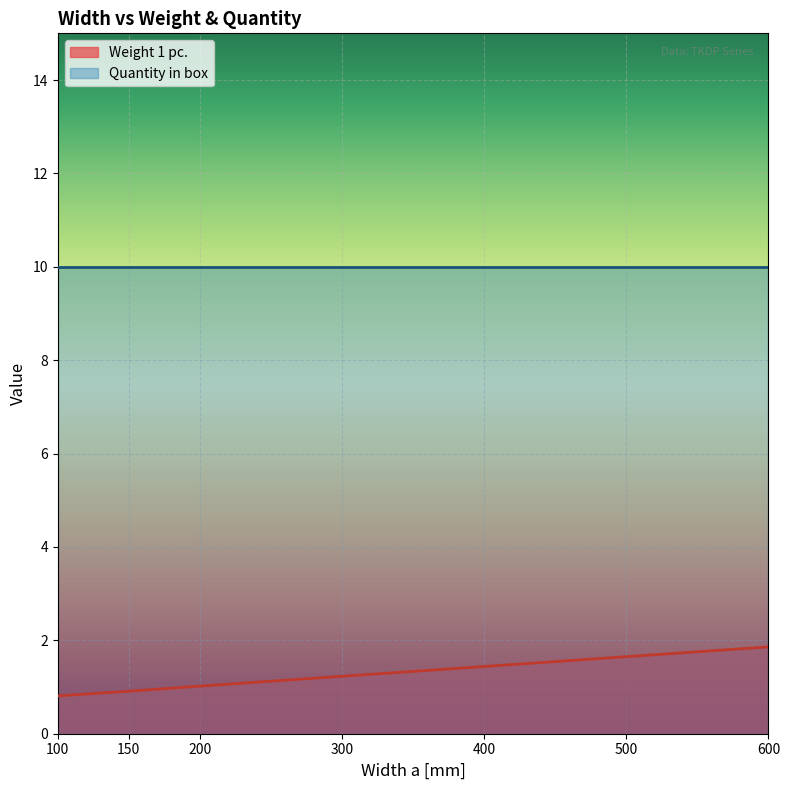

The value at 400 is 1.4. True or false?

True